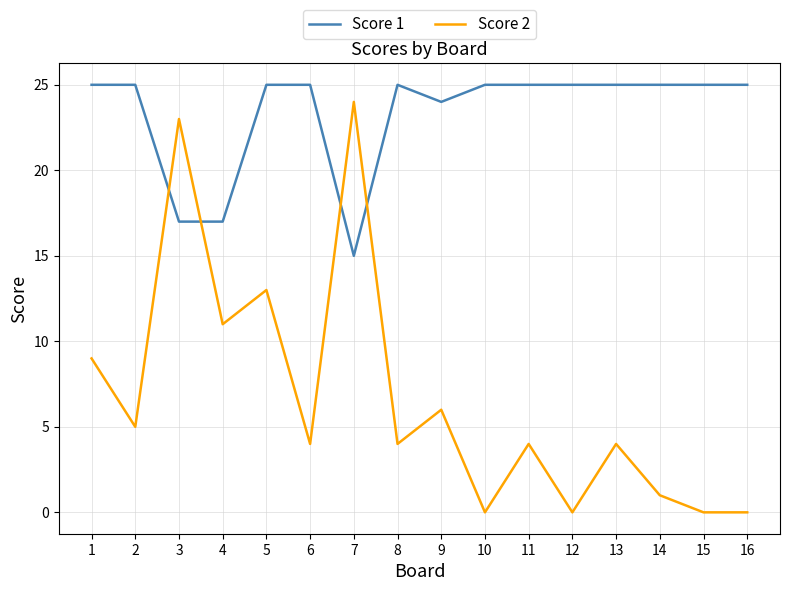

Rank the series by their maximum value, from highest to lowest.

Score 1, Score 2